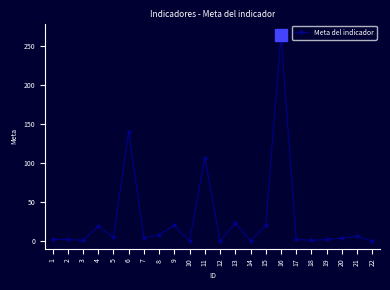

True or false: there are more than 1 points higher than both neighbors.

True